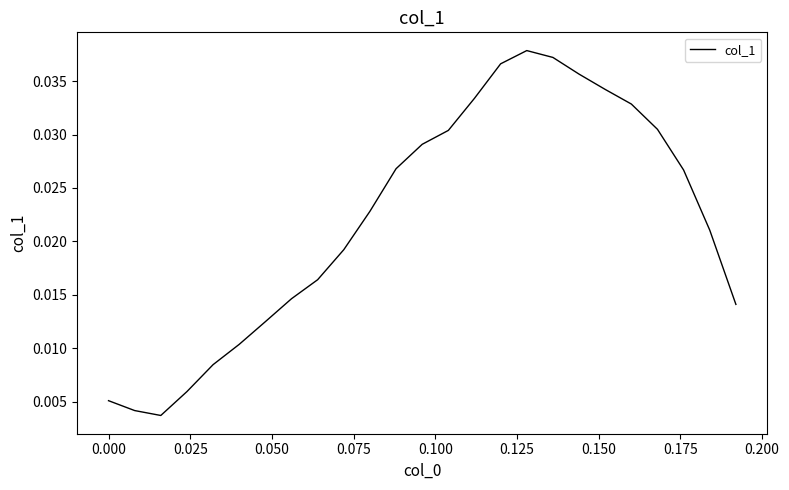

How many distinct data groups are displayed?

1